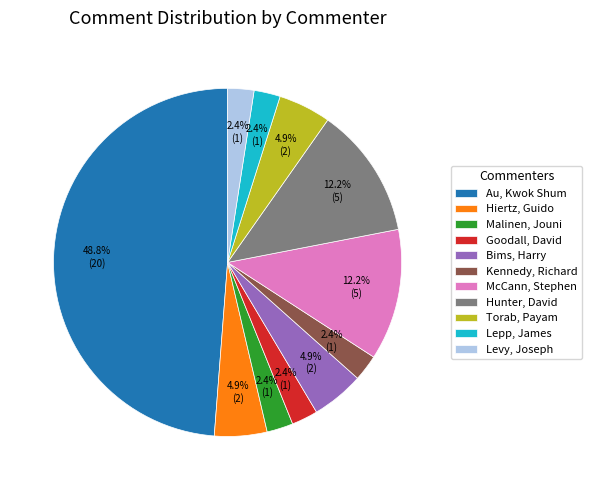

What is the total percentage of McCann, Stephen and Lepp, James?

14.6%